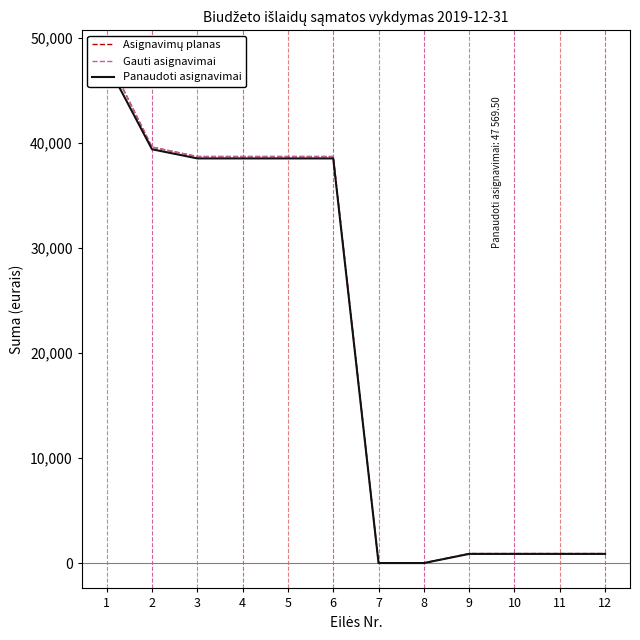

At which category is the sum across all series the highest?

1